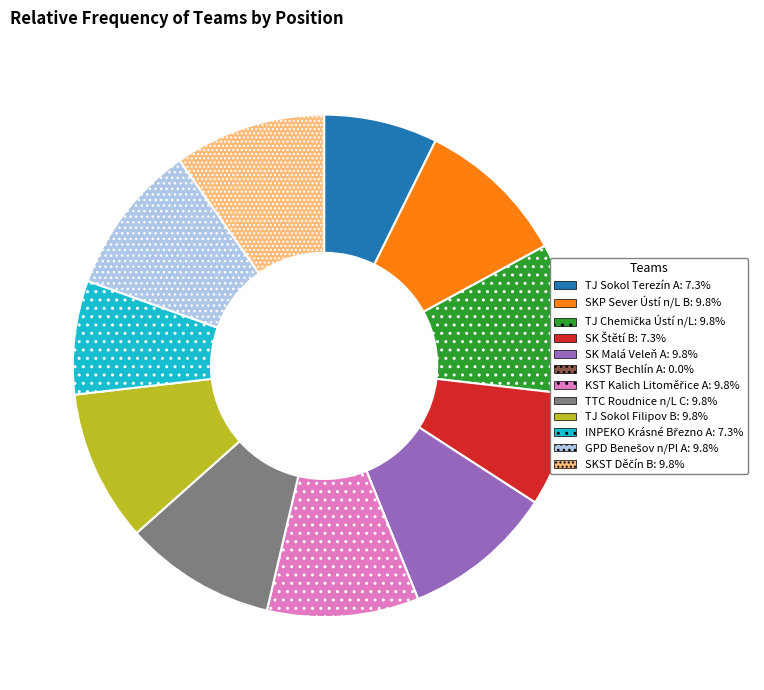

Is there any slice that represents more than half of the pie?

No